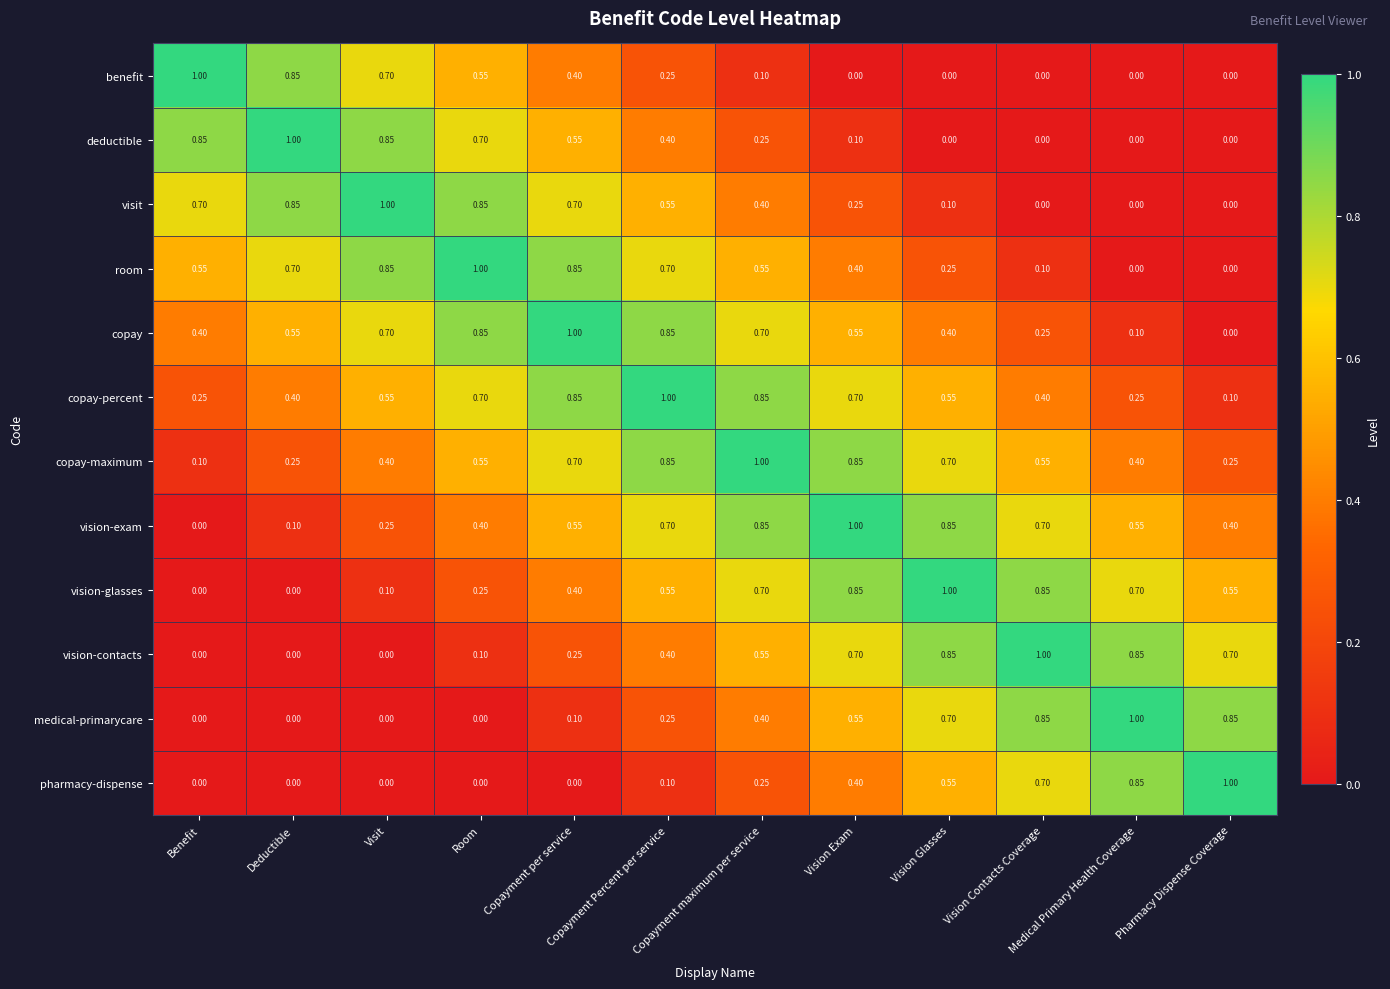

Is the value of vision-contacts at Deductible greater than the value of pharmacy-dispense at Copayment maximum per service?

No